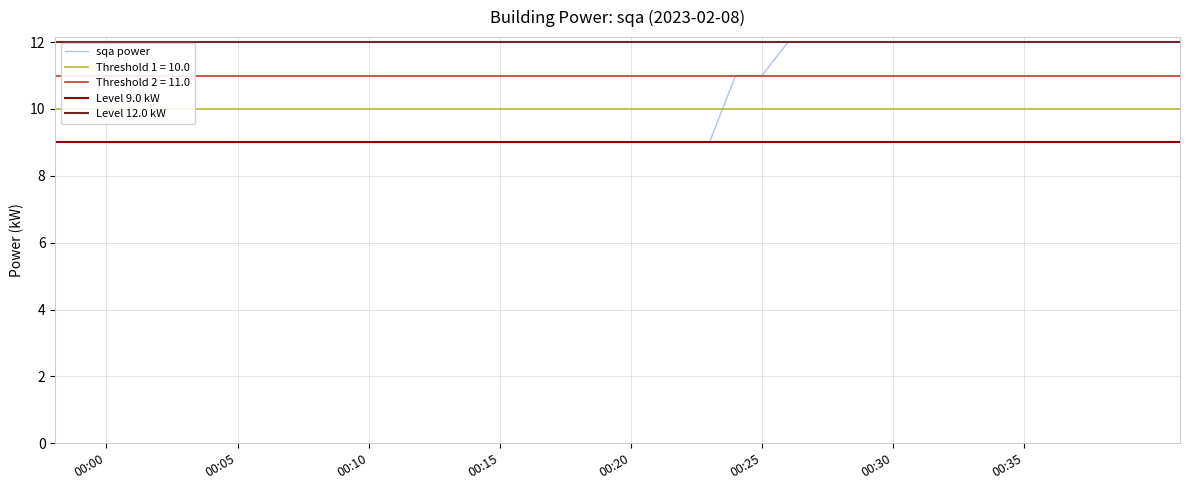

Read the value at 00:21.

9